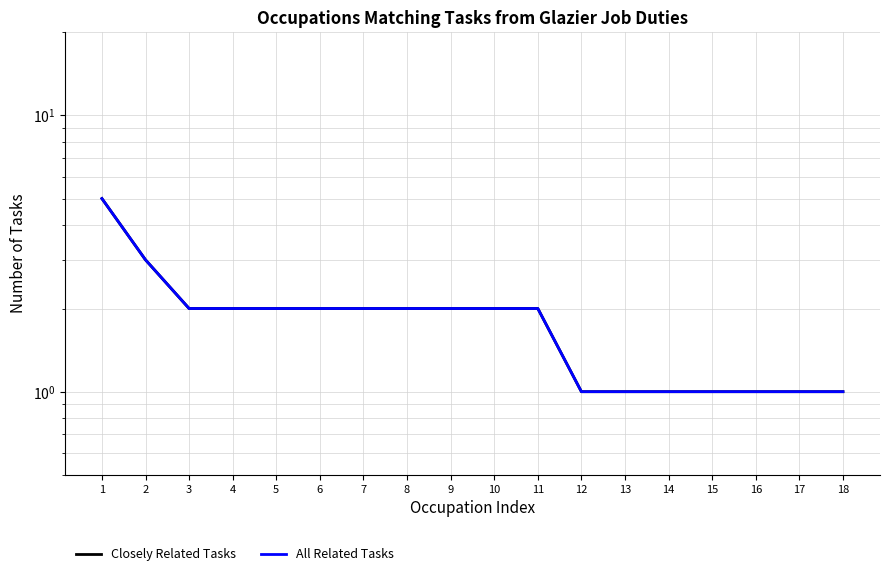

Reading left to right, list all the values displayed in this chart.

Closely Related Tasks: 1=5	2=3	3=2	4=2	5=2	6=2	7=2	8=2	9=2	10=2	11=2	12=1	13=1	14=1	15=1	16=1	17=1	18=1
All Related Tasks: 1=5	2=3	3=2	4=2	5=2	6=2	7=2	8=2	9=2	10=2	11=2	12=1	13=1	14=1	15=1	16=1	17=1	18=1